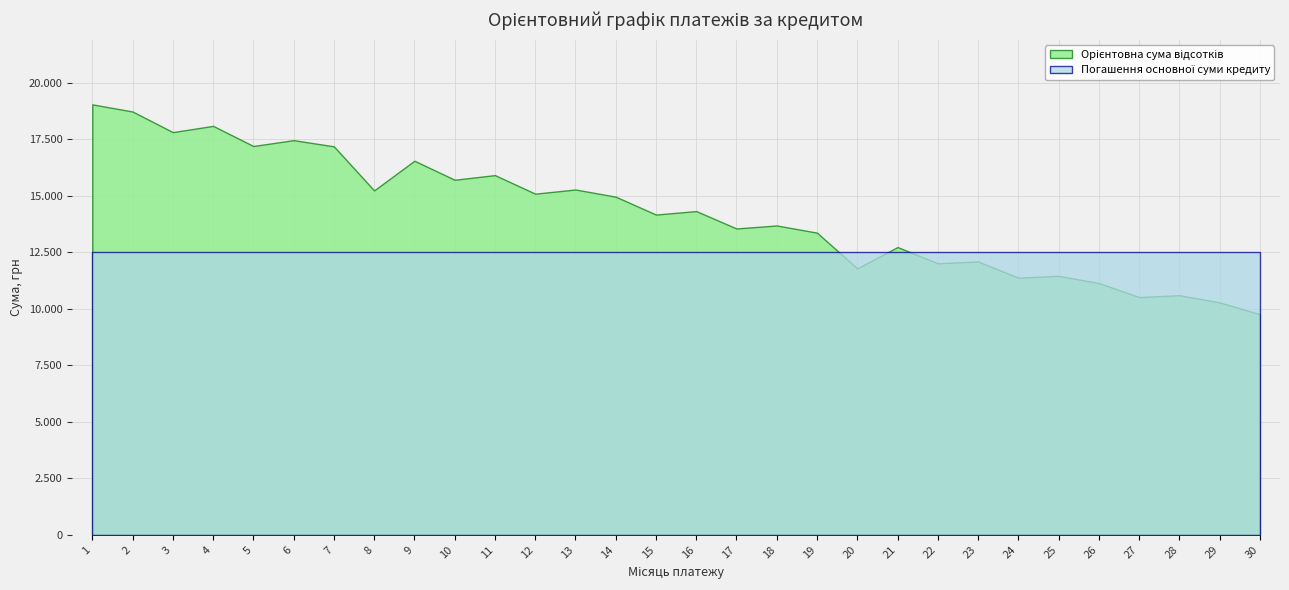

Between 5 and 20, which series saw the biggest shift?

Орієнтовна сума відсотків